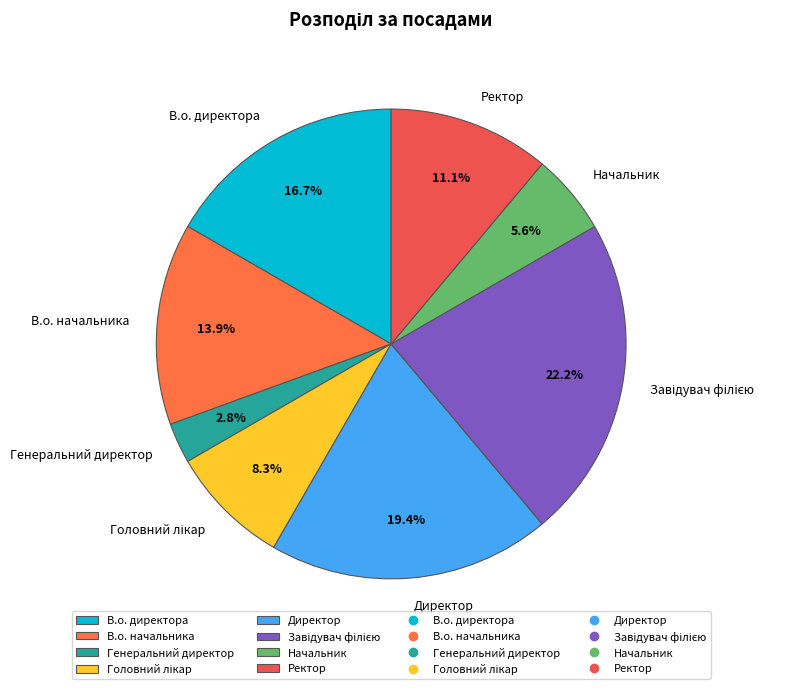

Between В.о. начальника and Директор, which is larger?

Директор